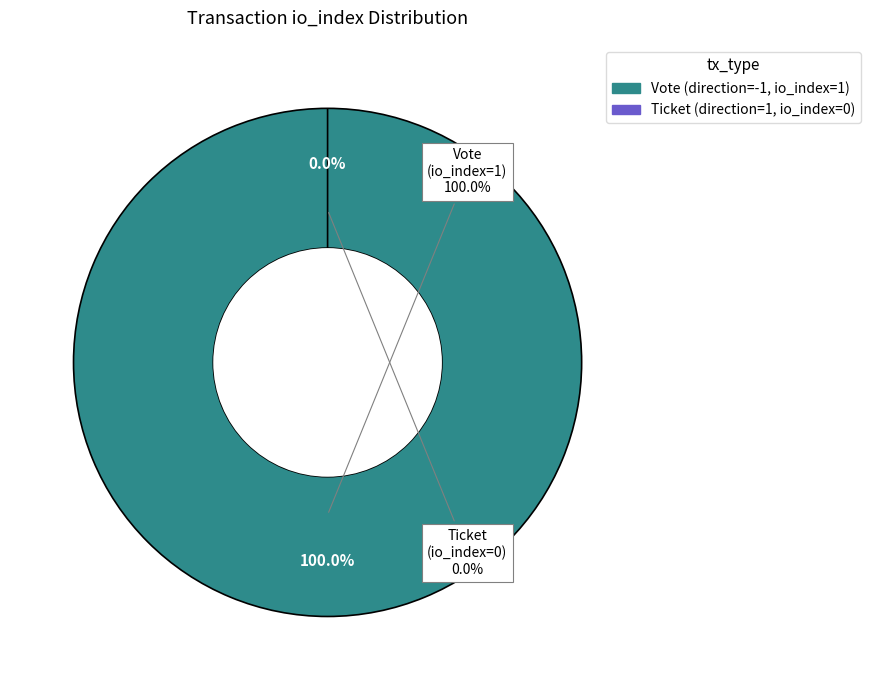

To the nearest percent, what is the difference between the largest and smallest slice percentages?

100%